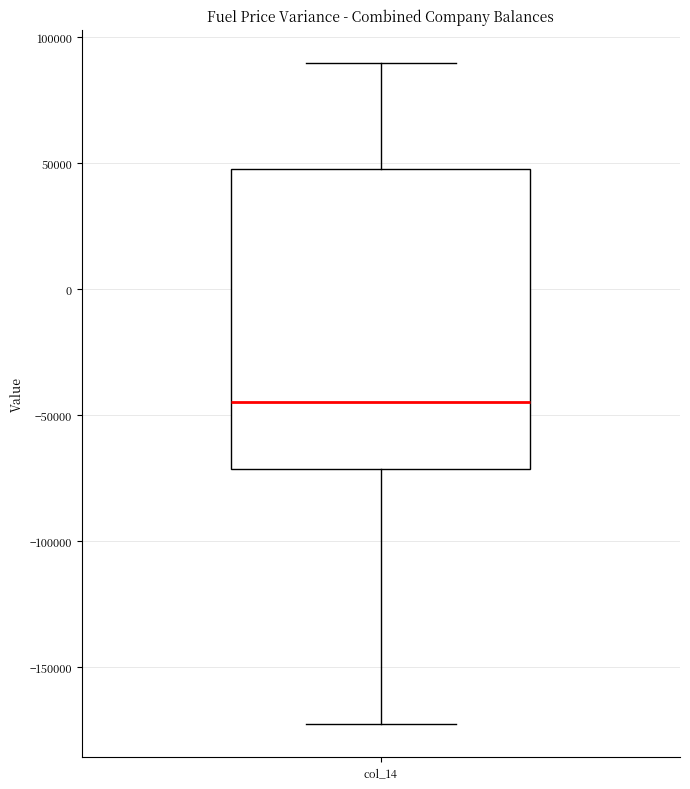

Read this box plot against the y-axis: the position of the median line, the range covered by the box, and the ends of both whiskers. The values are not printed on the chart, so give them approximately, as read against the axis.

median -45000, box -70000 to 50000, whiskers -175000 to 90000